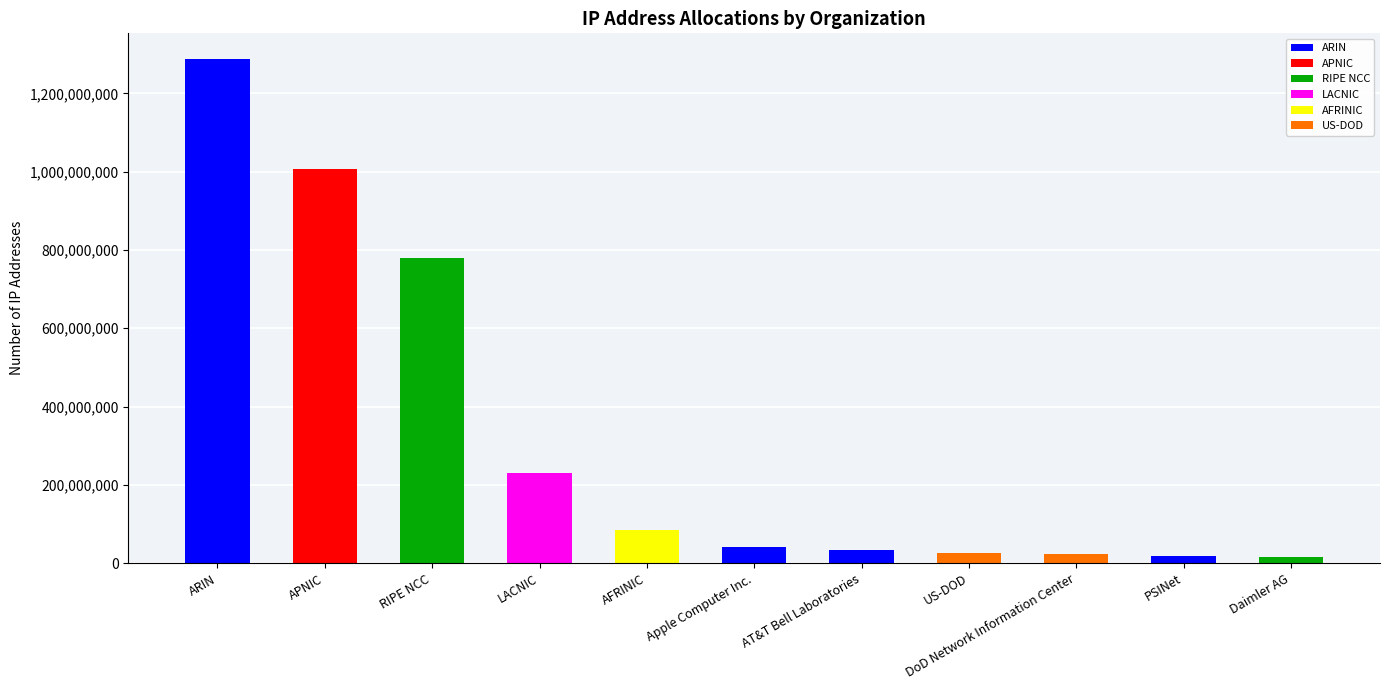

How many bars are there in total?

11